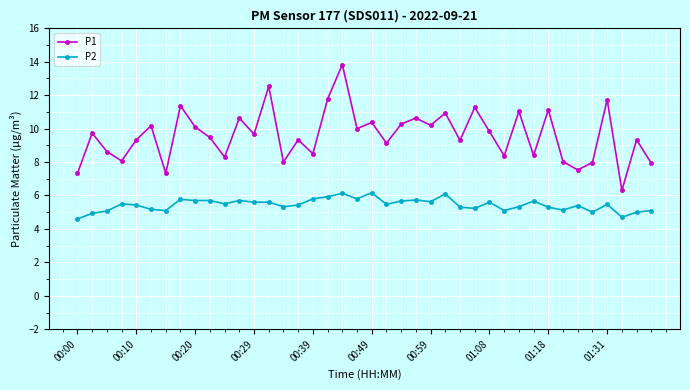

Which series has the largest total across all categories?

P1